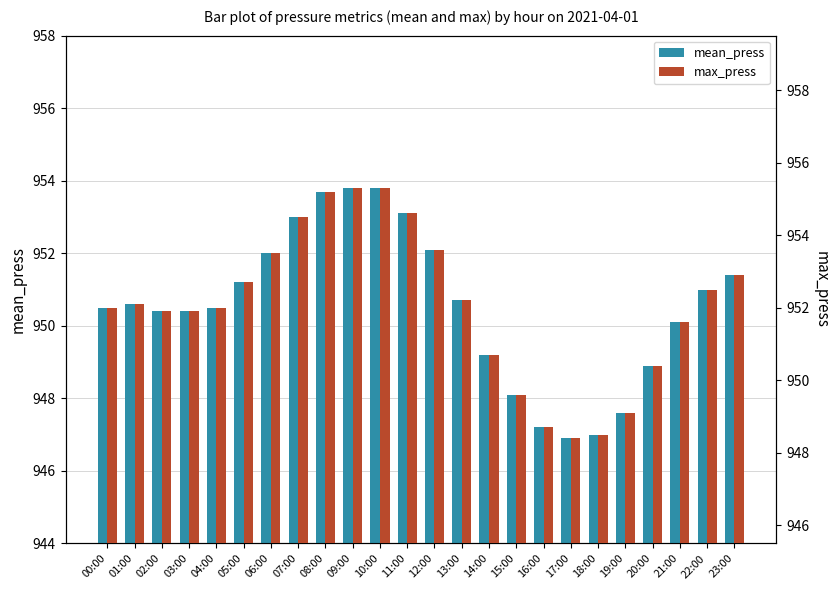

What is the smallest value displayed?

946.9